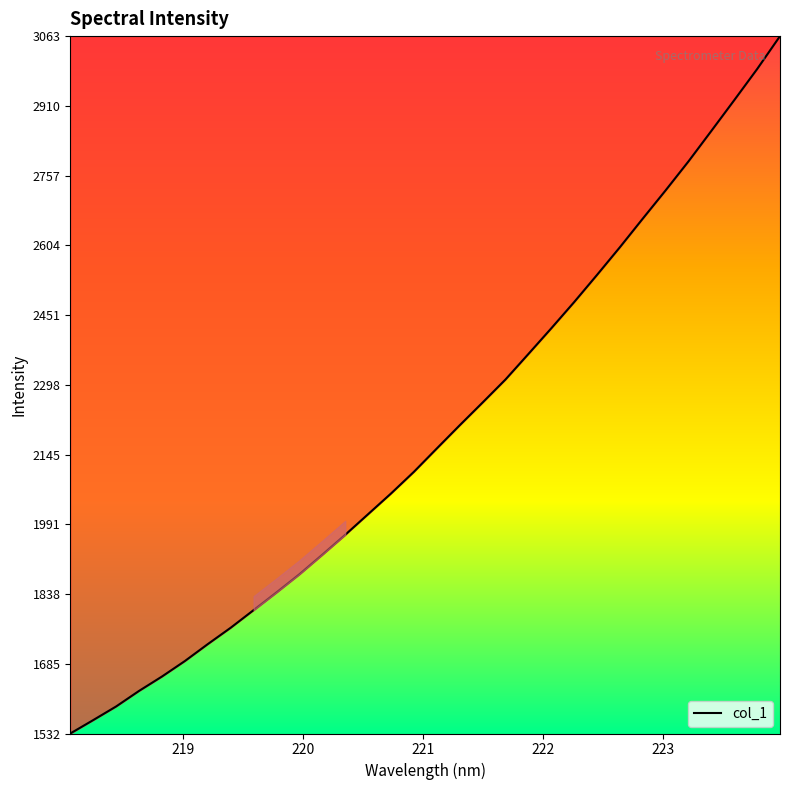

What is the maximum value shown in the chart?

3063.2